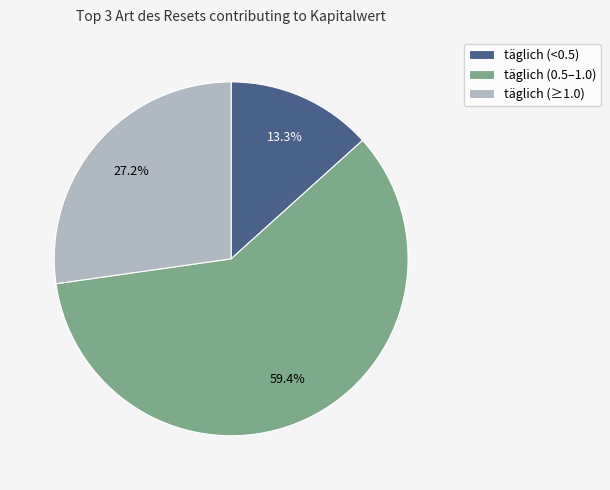

How many slices are in this pie chart?

3